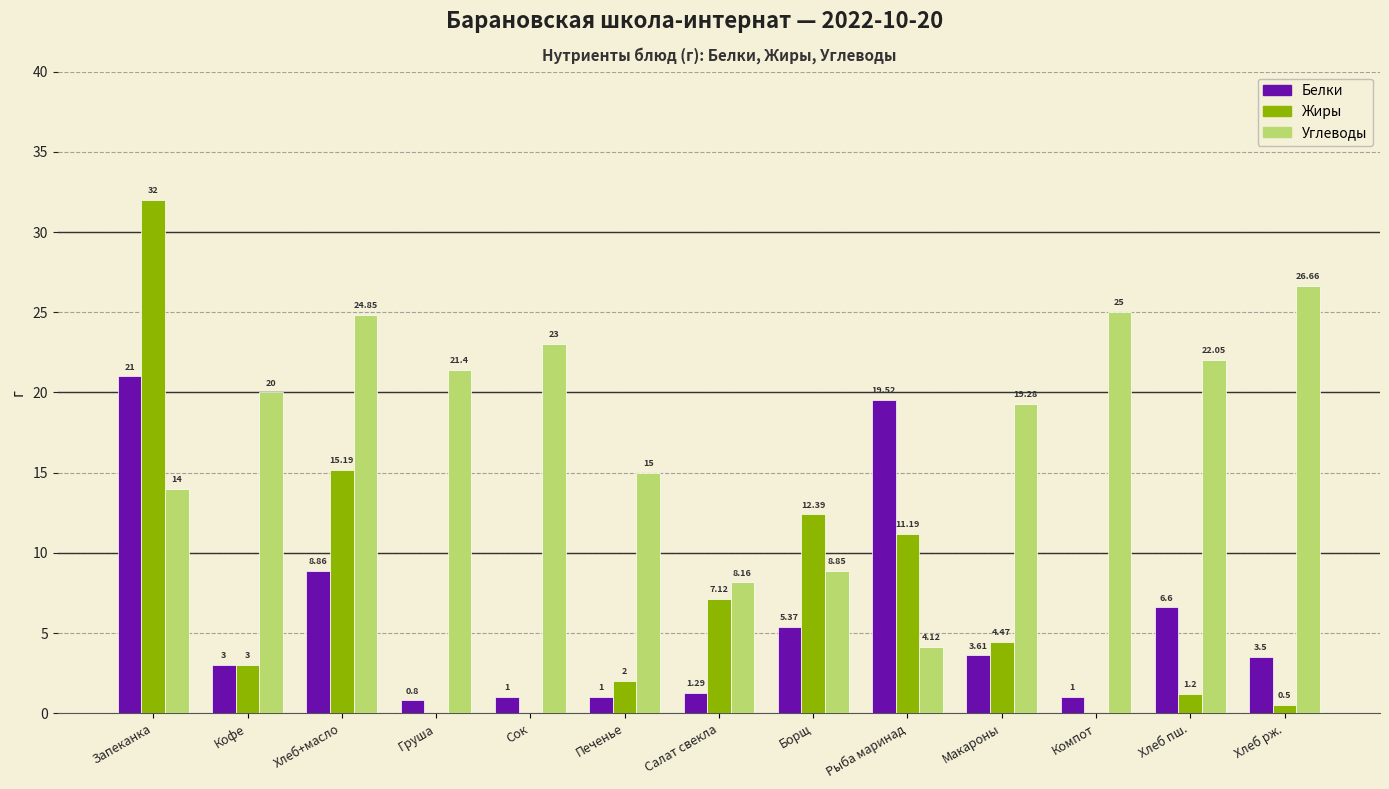

The value of Белки at Рыба маринад is 19.5. True or false?

True